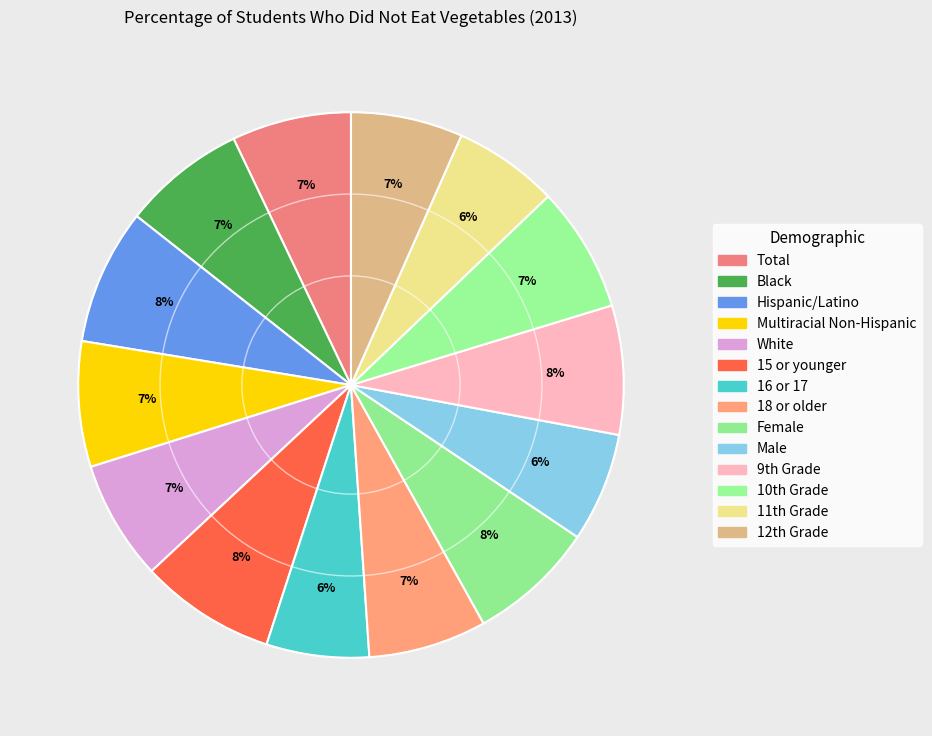

To the nearest percent, what is the average slice percentage?

7%